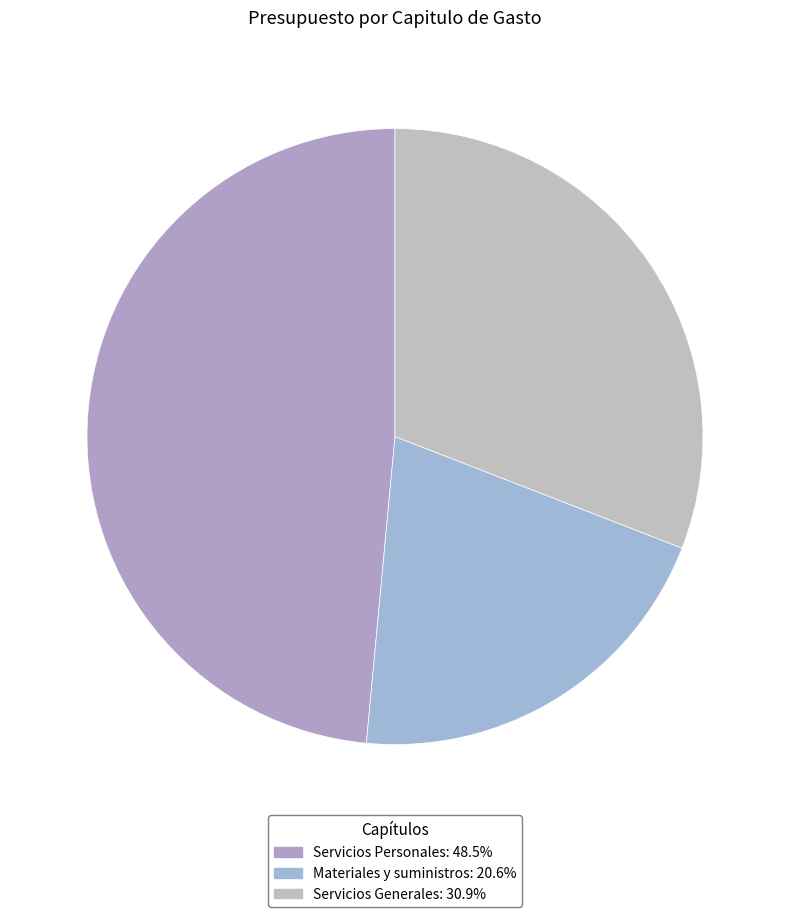

Does any single category account for the majority?

No